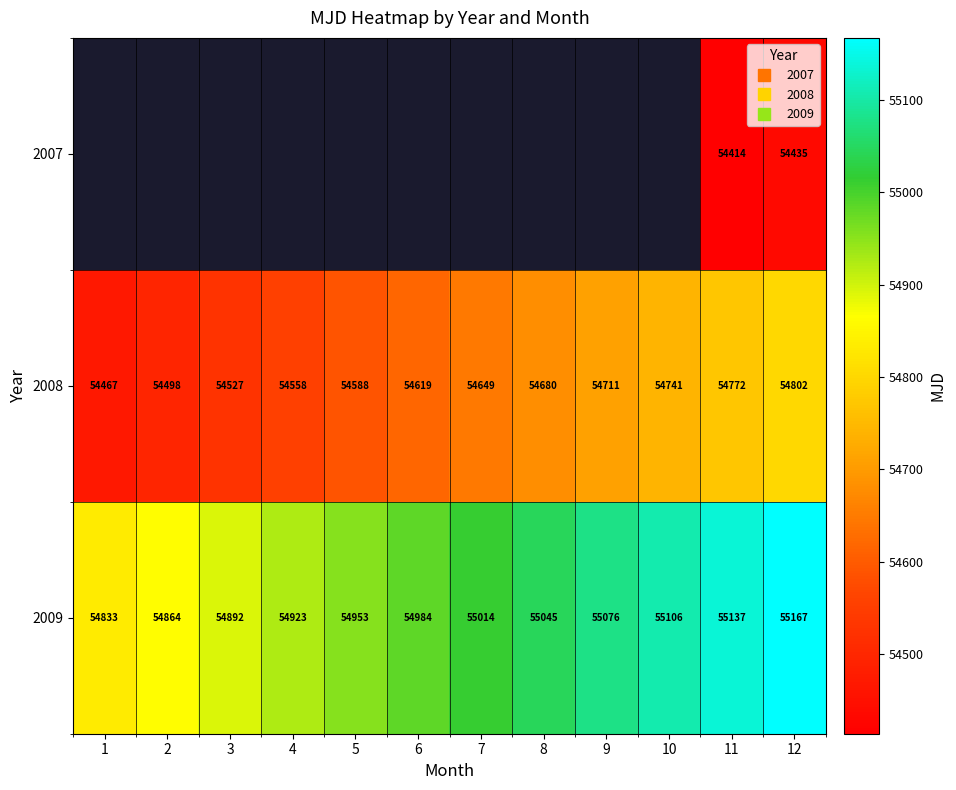

At which label is 2009 closest to 55000?

7